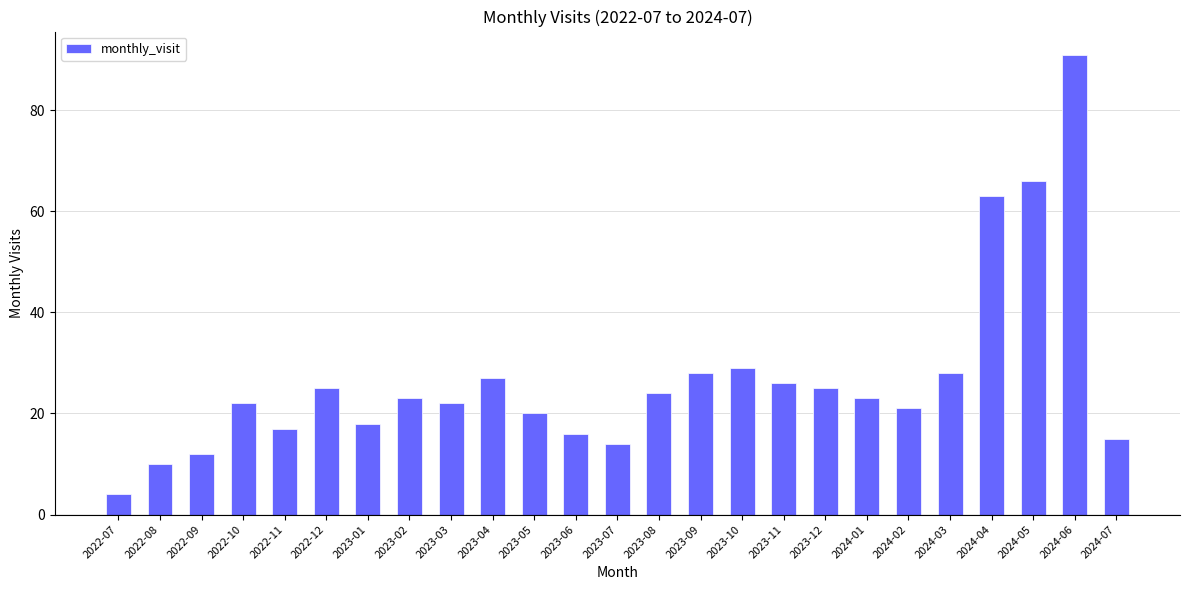

What is the difference between the values at 2024-05 and 2022-10?

44